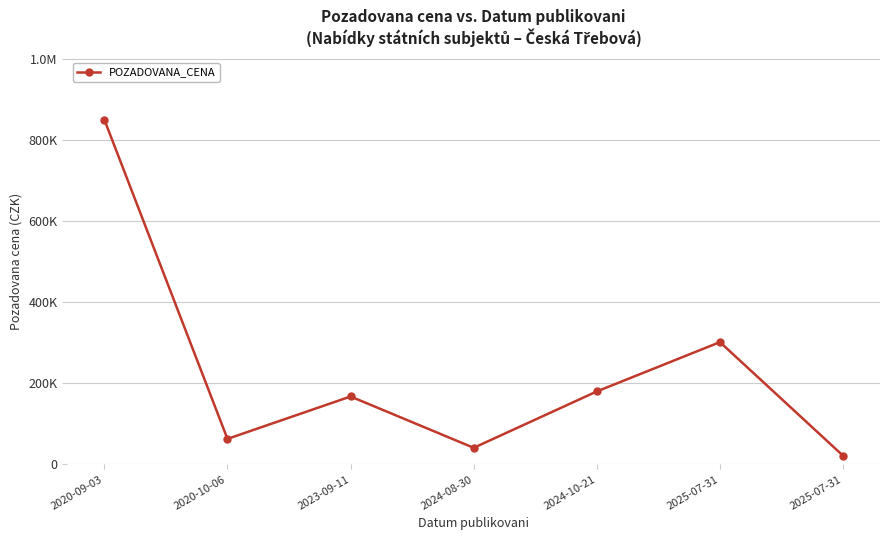

Does the chart have visible grid lines?

Yes